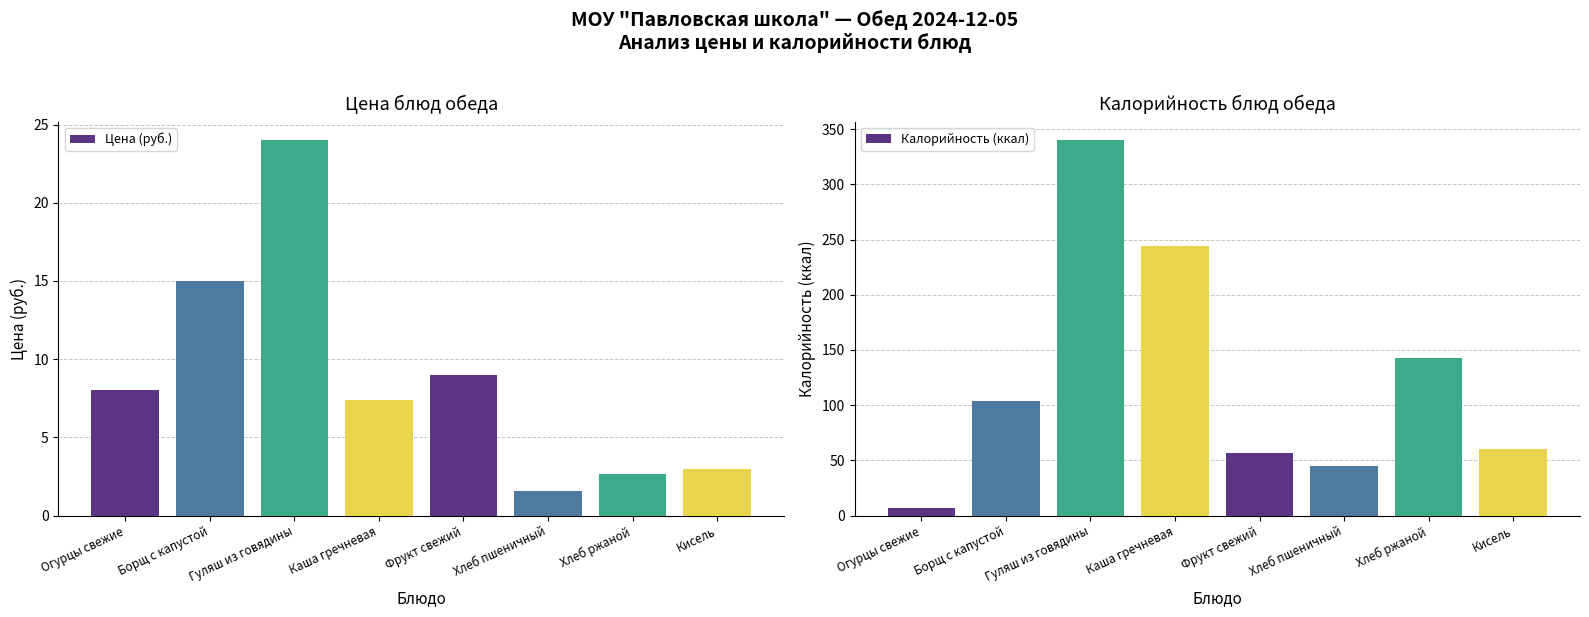

Where does the Цена (руб.) series first go above 8?

Борщ с капустой